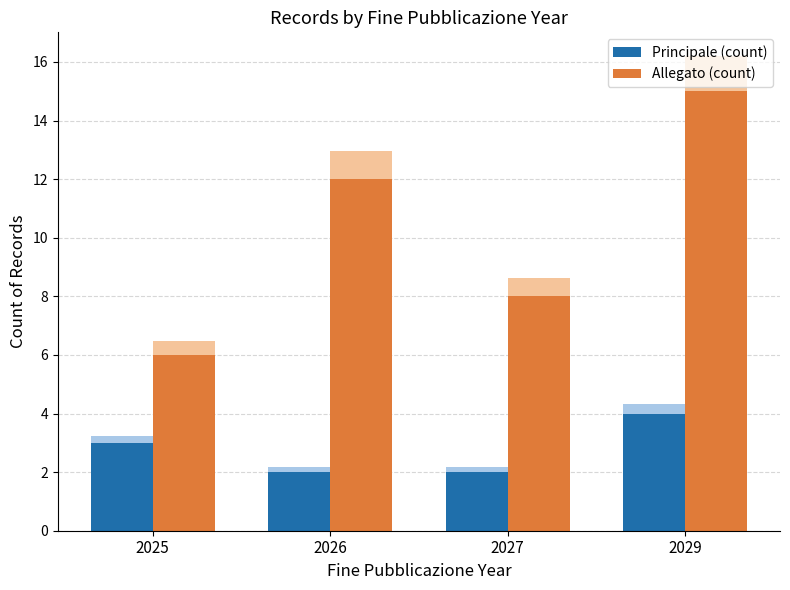

Is it true that Allegato (count) equals 26 at 2029?

False